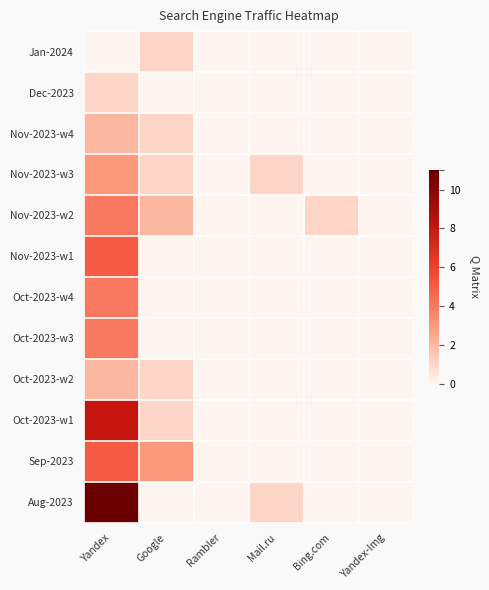

What is the greatest value displayed?

11